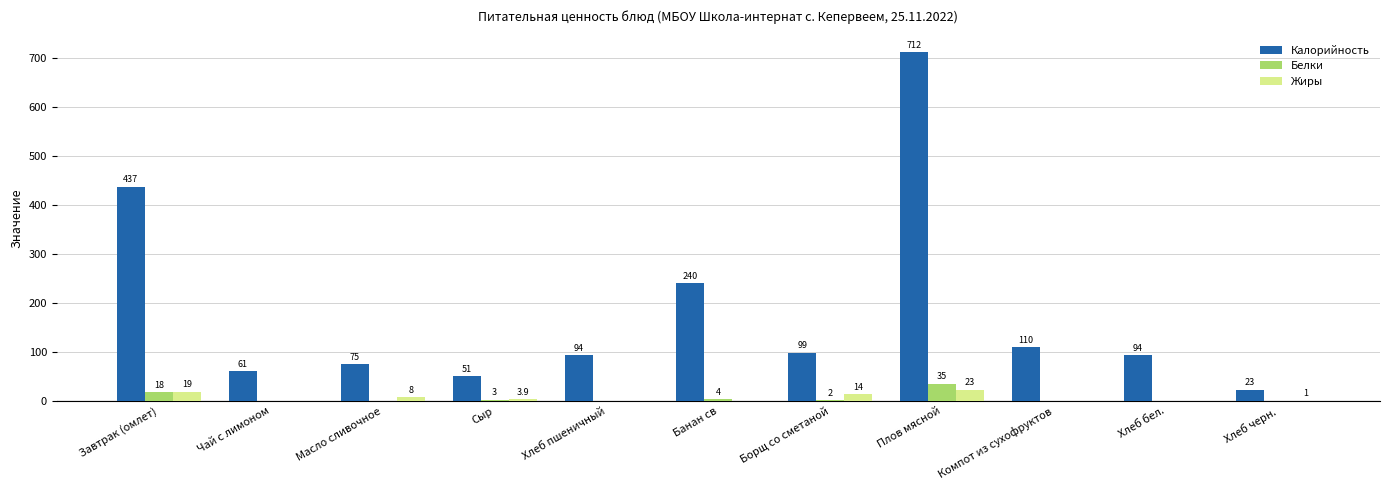

What is the total value across all series at Хлеб пшеничный?

94.0